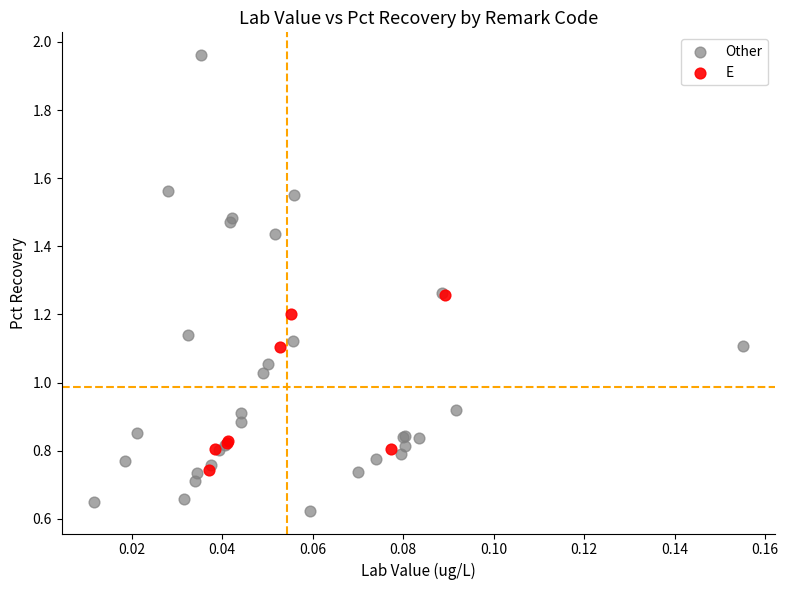

What are all the series names shown in the legend?

Other, E